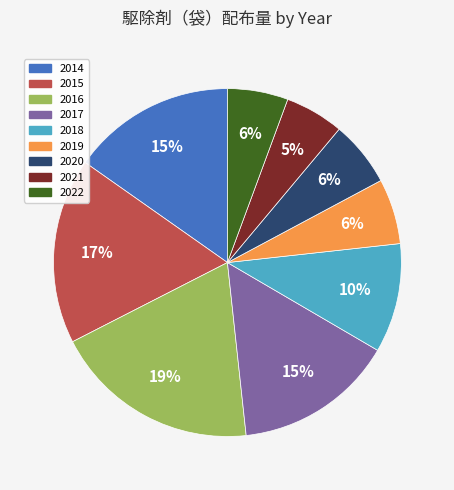

What percentage is the 2022 slice, to the nearest percent?

6%